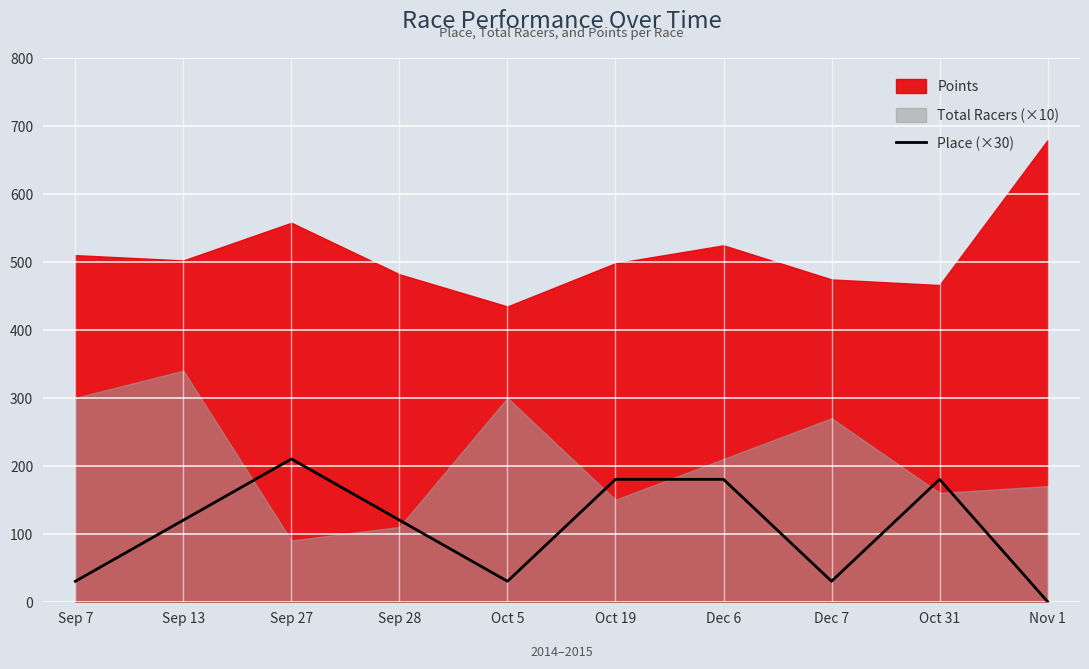

At which category does the data reach its first local peak?

Sep 27